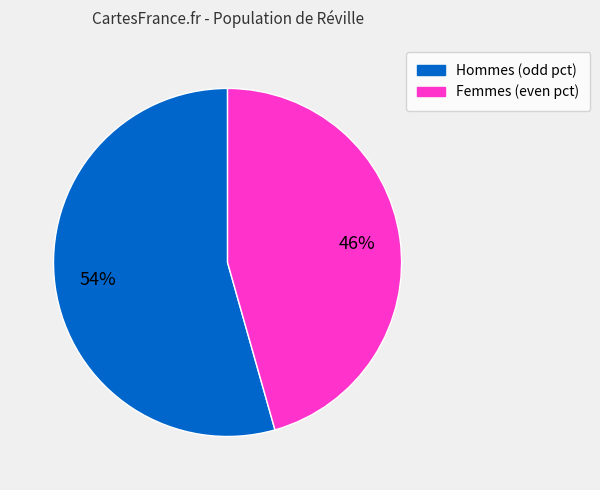

Is there a majority slice in this chart?

Yes